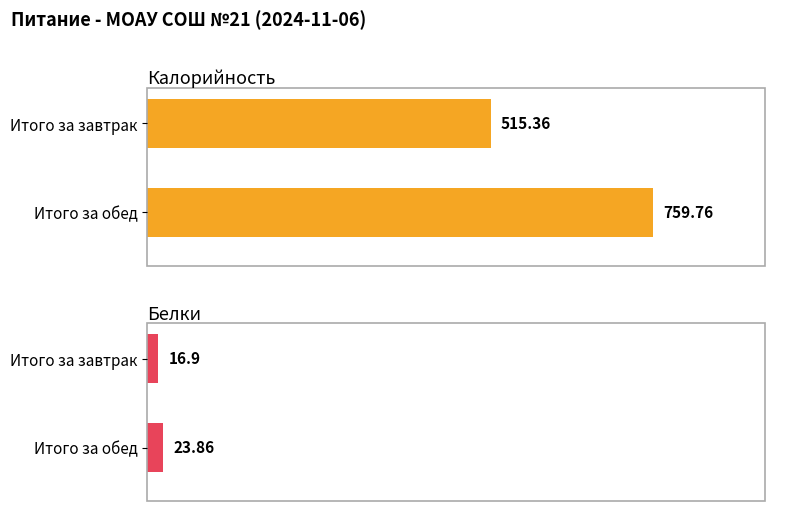

Rank the series at Итого за завтрак from lowest to highest value.

Белки, Калорийность